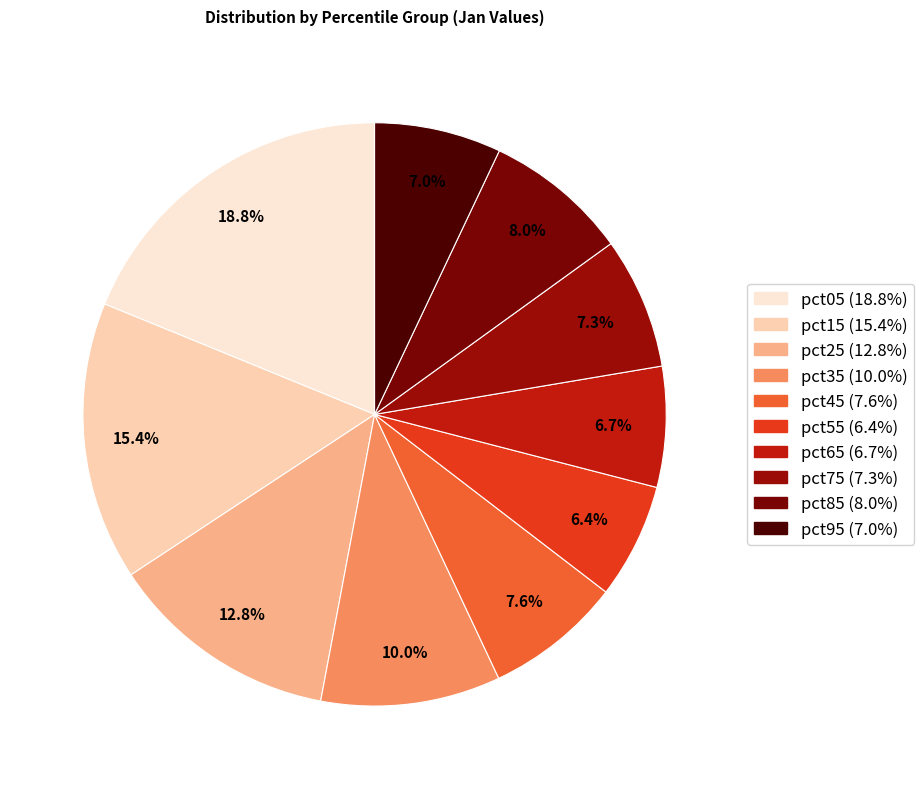

Does pct75 represent more than half of the total?

No